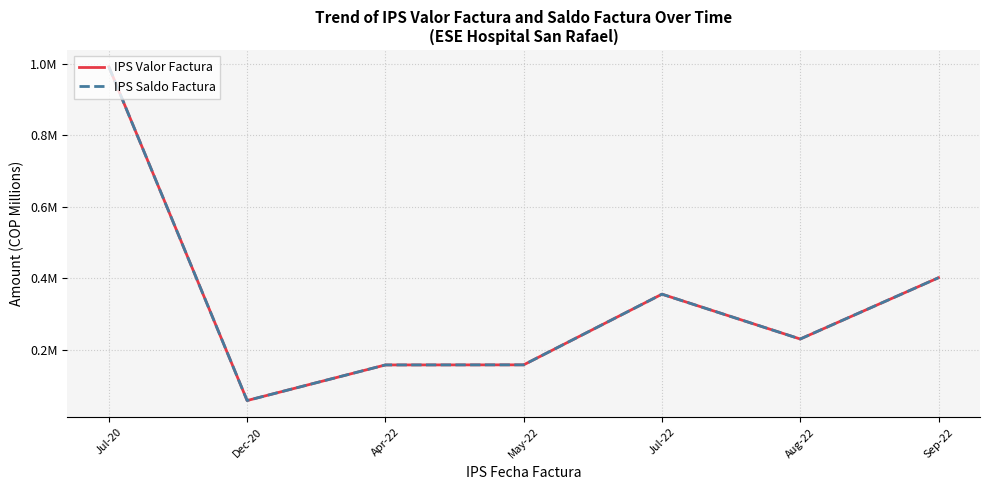

Rank the categories by IPS Saldo Factura value from highest to lowest.

Jul-20, Sep-22, Jul-22, Aug-22, May-22, Apr-22, Dec-20